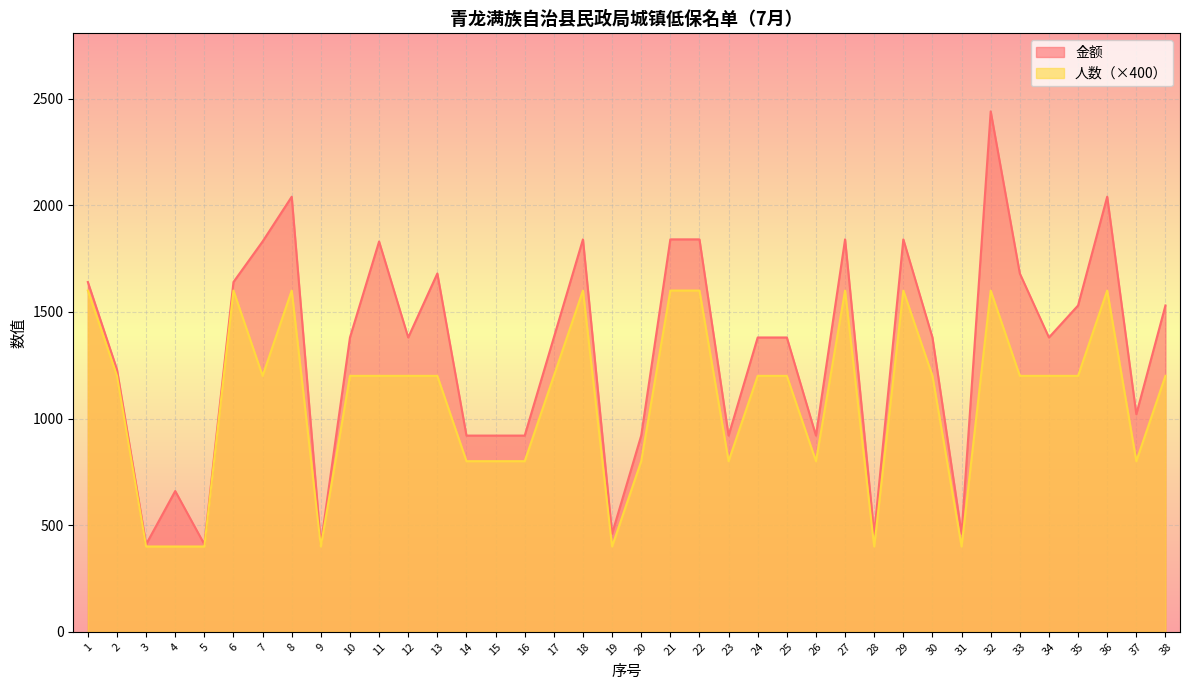

Count the number of categories in the chart.

38